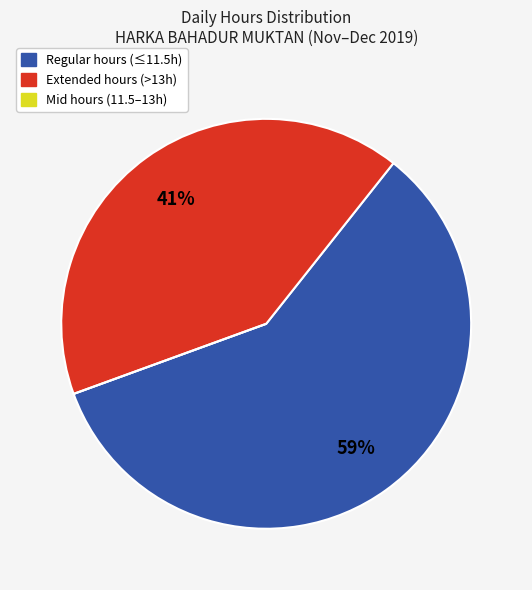

Is there a majority slice in this chart?

Yes